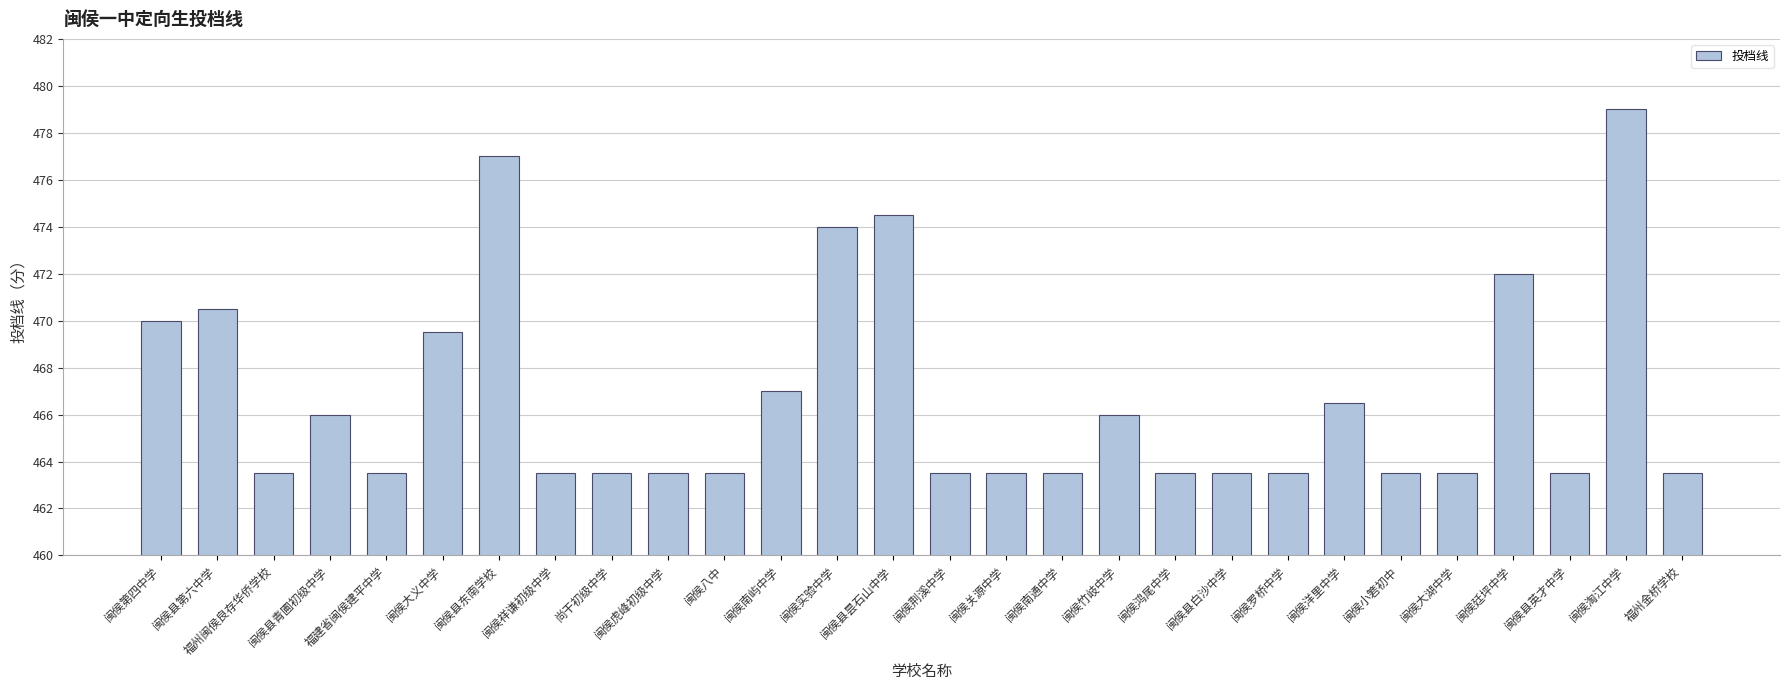

Which has a higher value, 闽侯第四中学 or 闽侯南屿中学?

闽侯第四中学